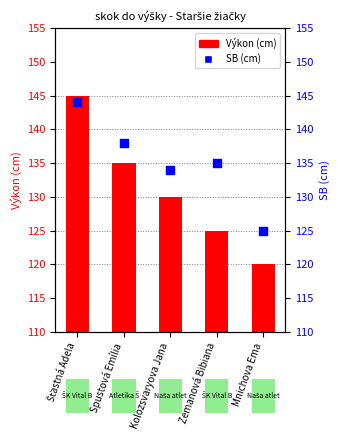

Which series has the largest total across all categories?

SB (cm)